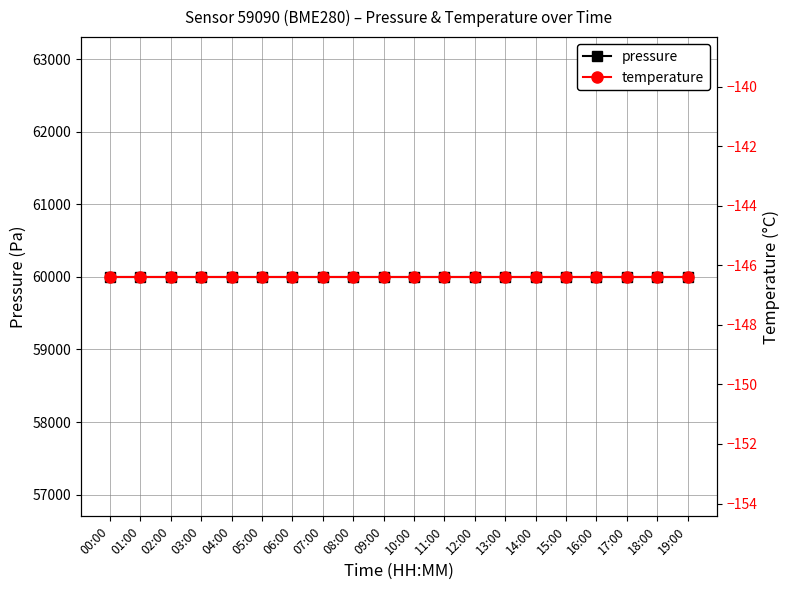

At which category does the chart reach its minimum across all series?

00:00